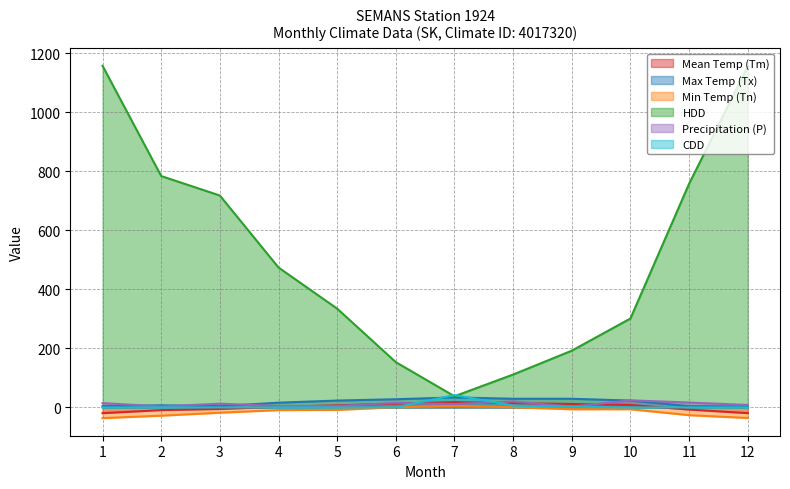

Does the chart display data point markers on the line(s)?

No